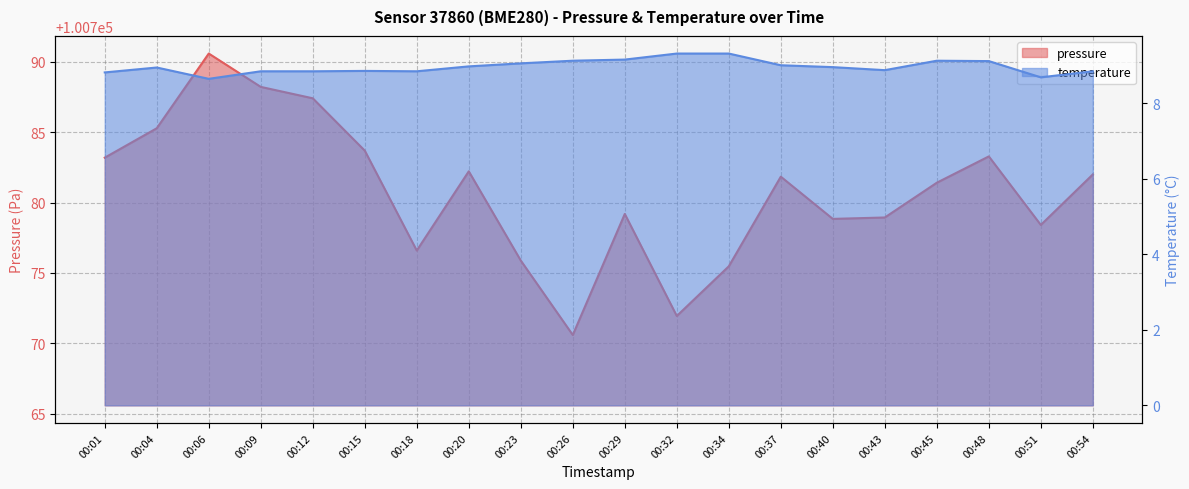

What is the value of the pressure point at the 20th from the left?

100782.0